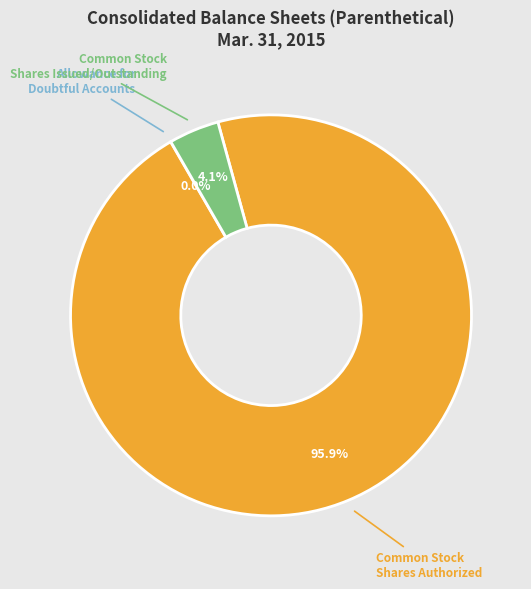

Is the sum of Common Stock Shares Authorized and Common Stock Shares Issued/Outstanding greater than half?

Yes